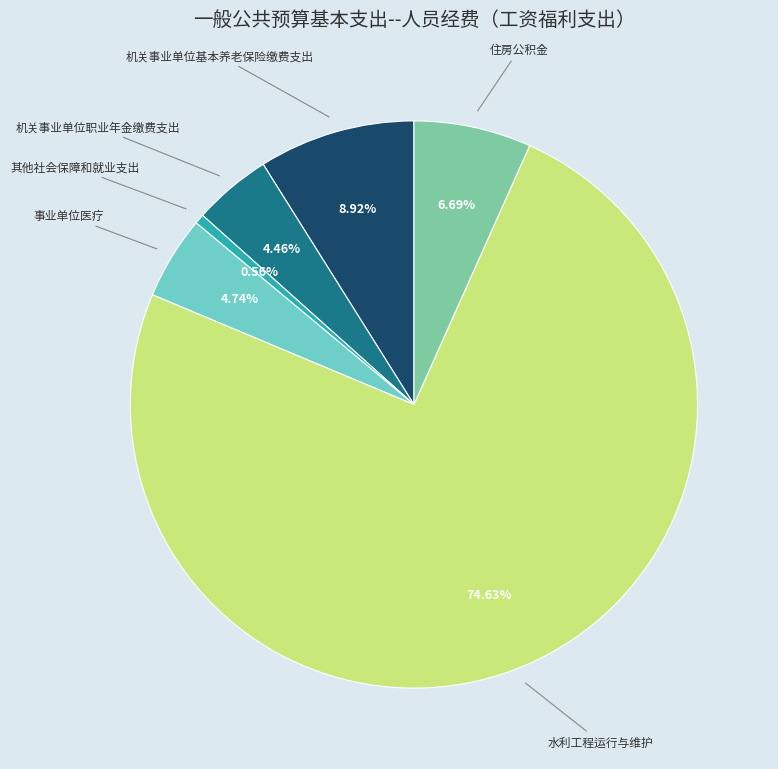

Does any single category account for the majority?

Yes